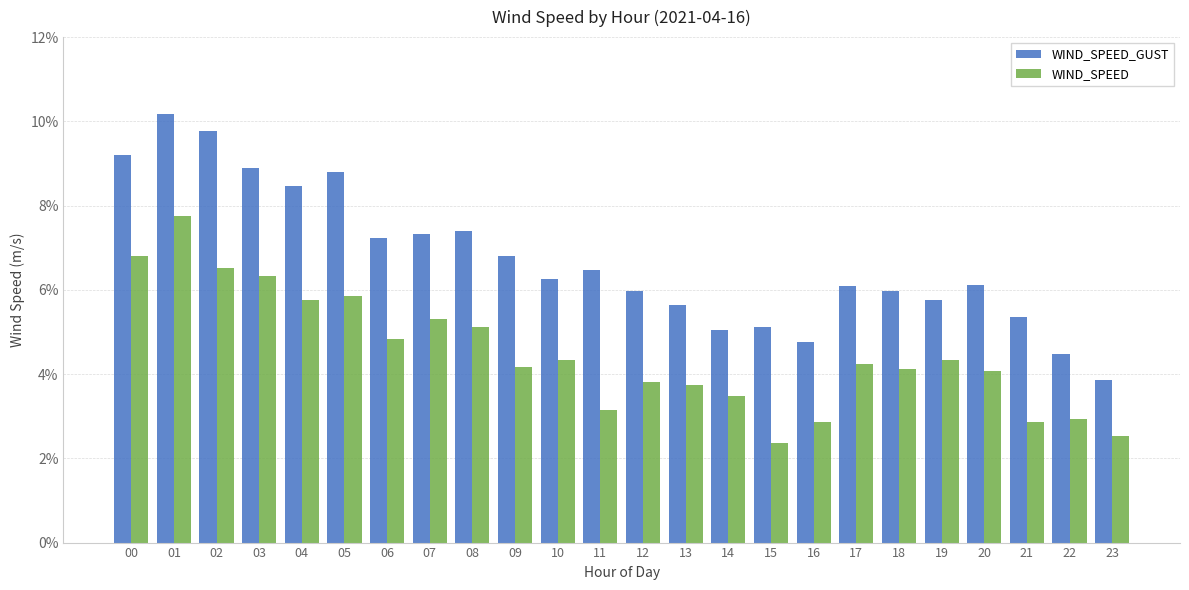

True or false: WIND_SPEED has a value of 3.8 at 13.

True